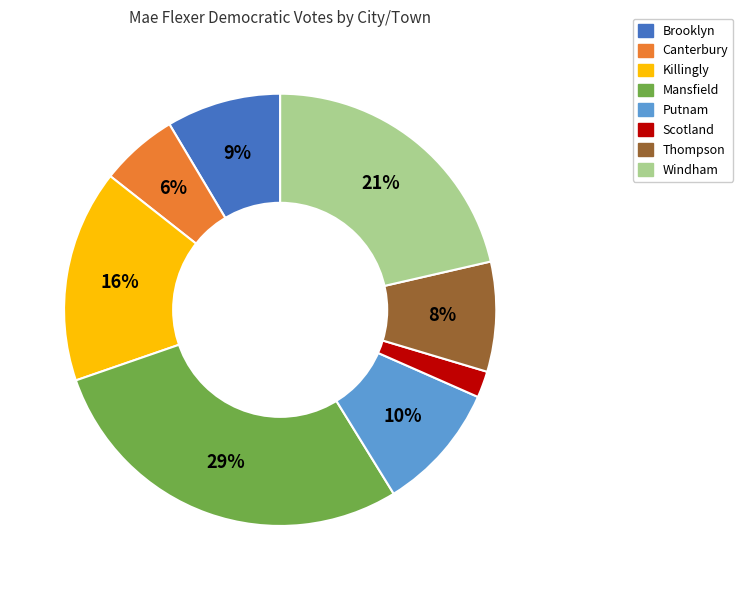

Do Windham and Canterbury together represent more than half of the pie?

No